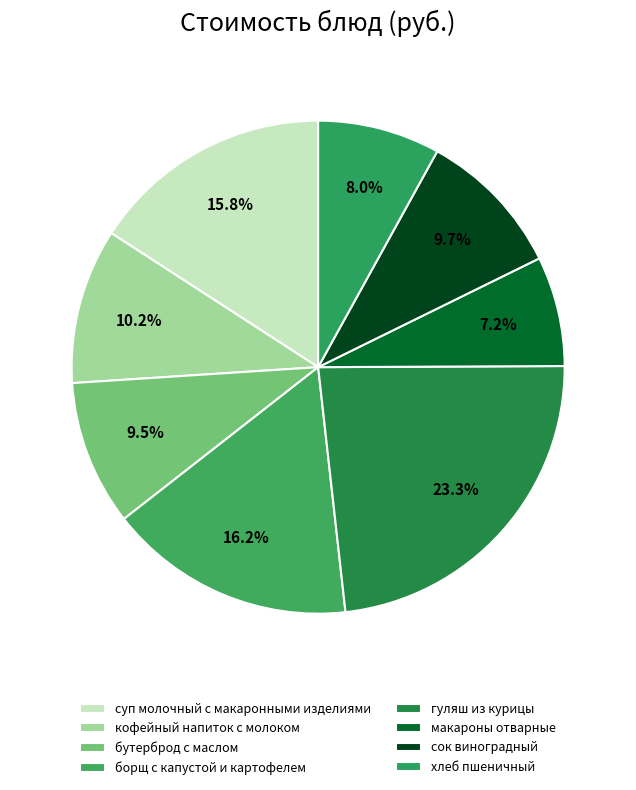

Which slice is the smallest?

макароны отварные